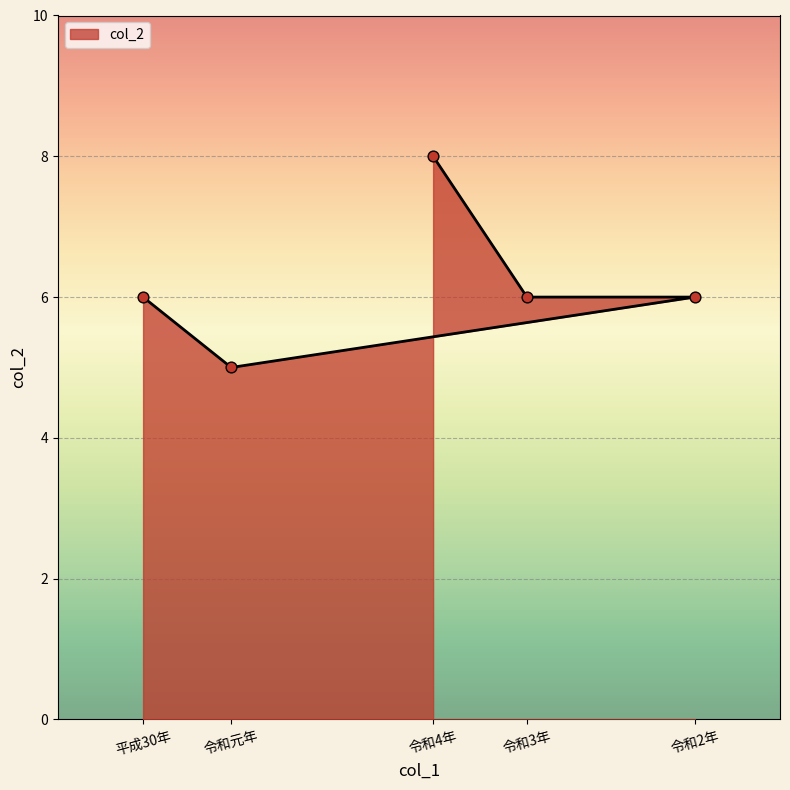

What is the change in value from 令和元年 to 令和2年?

+1